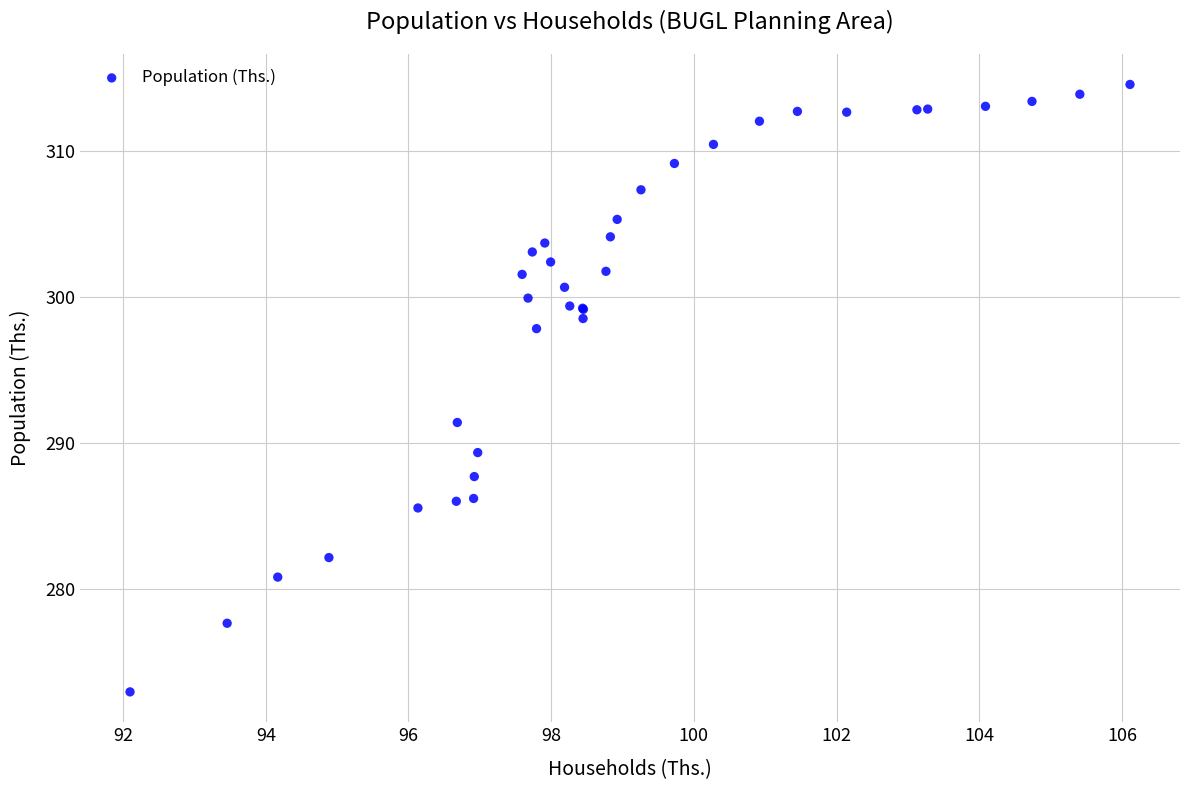

What Y value in the scatter plot is closest to 293?

291.4